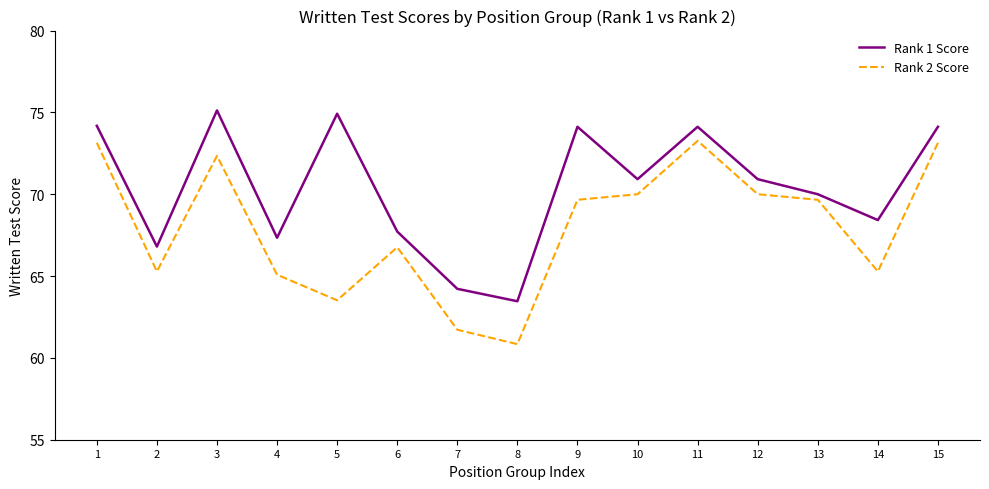

Is it true that Rank 2 Score equals 17.1 at 9?

False